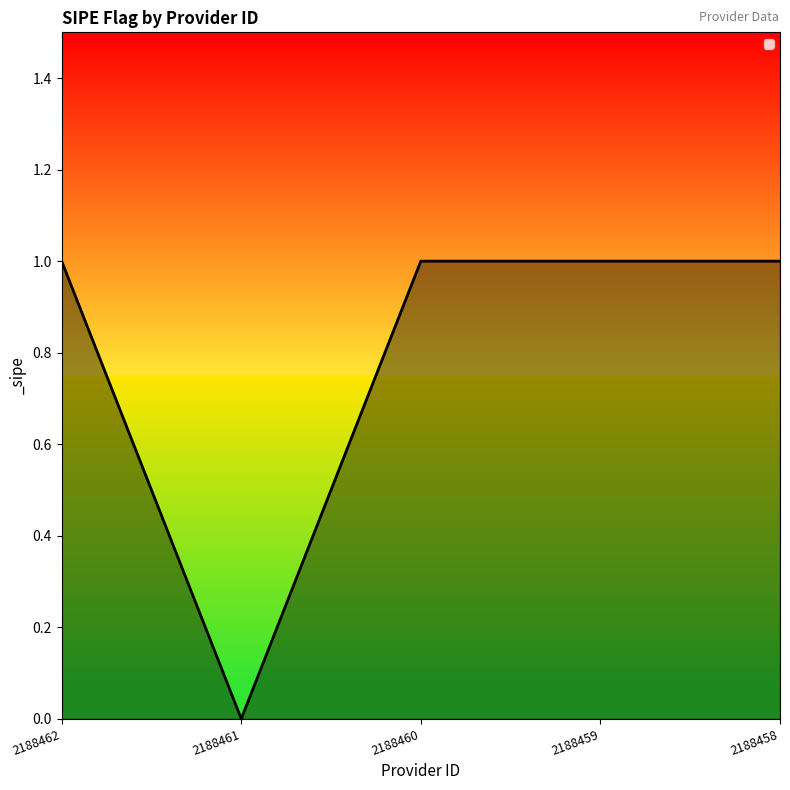

Reading left to right, transcribe all the data shown in this chart.

1	0	1	1	1